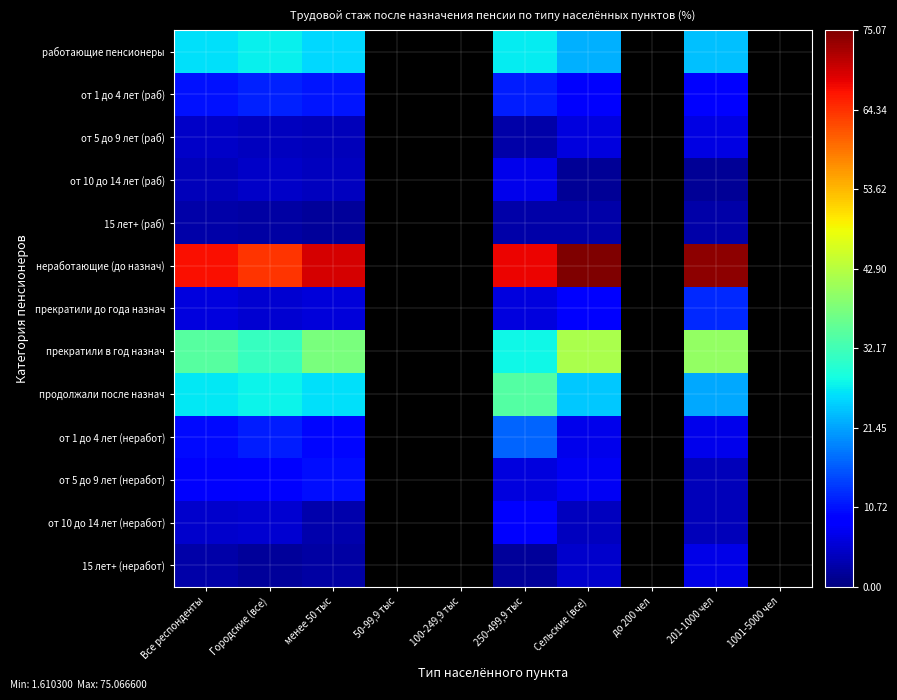

Rank the series at менее 50 тыс from highest to lowest value.

неработающие (до назнач), прекратили в год назнач, продолжали после назнач, работающие пенсионеры, от 1 до 4 лет (раб), от 5 до 9 лет (неработ), от 1 до 4 лет (неработ), прекратили до года назнач, от 10 до 14 лет (раб), от 5 до 9 лет (раб), от 10 до 14 лет (неработ), 15 лет+ (неработ), 15 лет+ (раб)